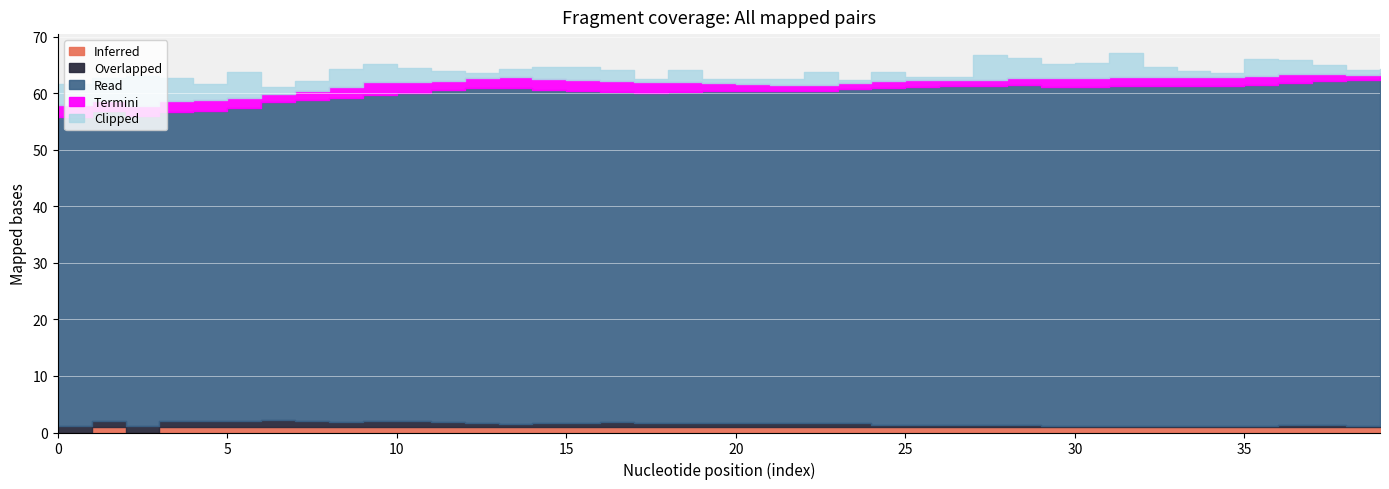

Where is the first local maximum for Read?

2